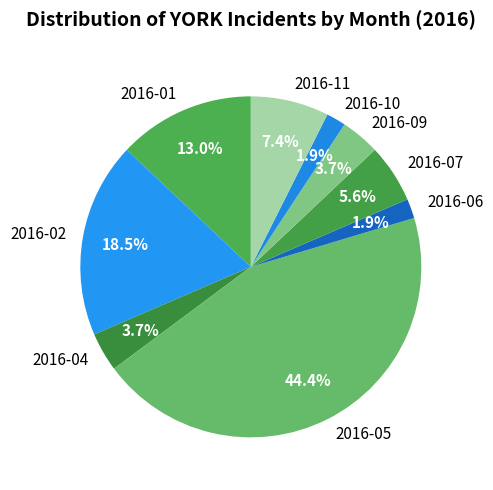

Count the number of slices in the pie.

9